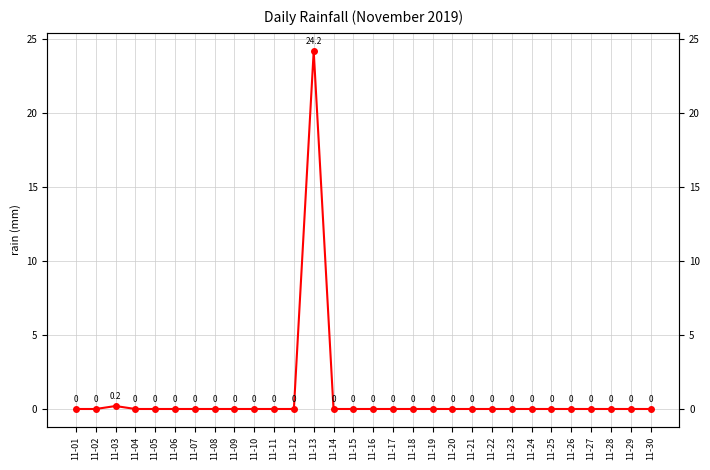

At which label is the value closest to 12?

11-03